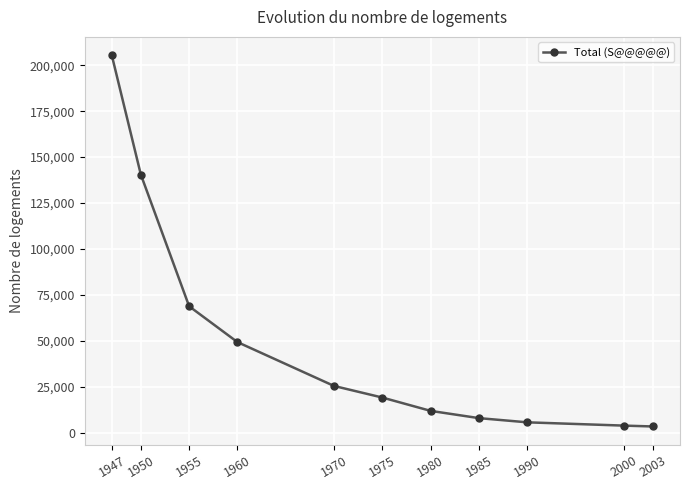

What is the value of the 3rd point from the left?

68801